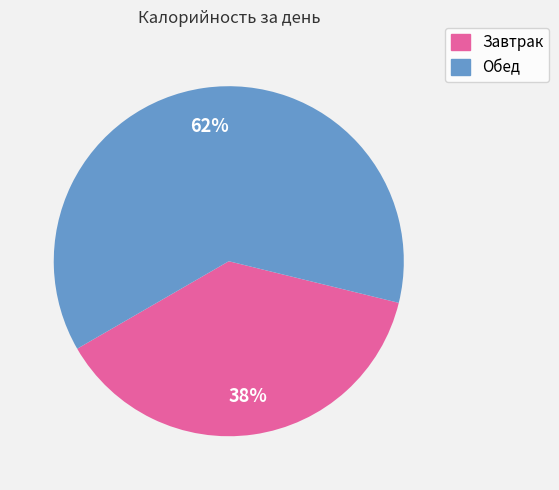

Is it true that Обед is 54% of the pie?

False